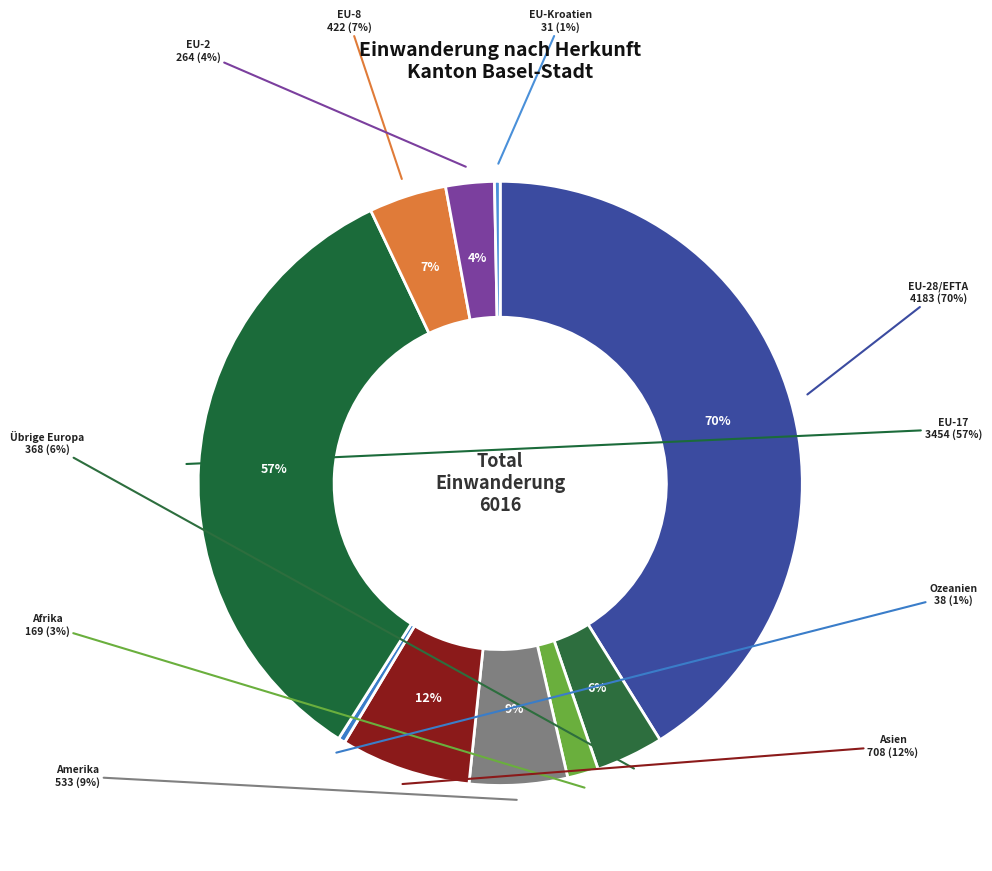

How many slices are in this pie chart?

10